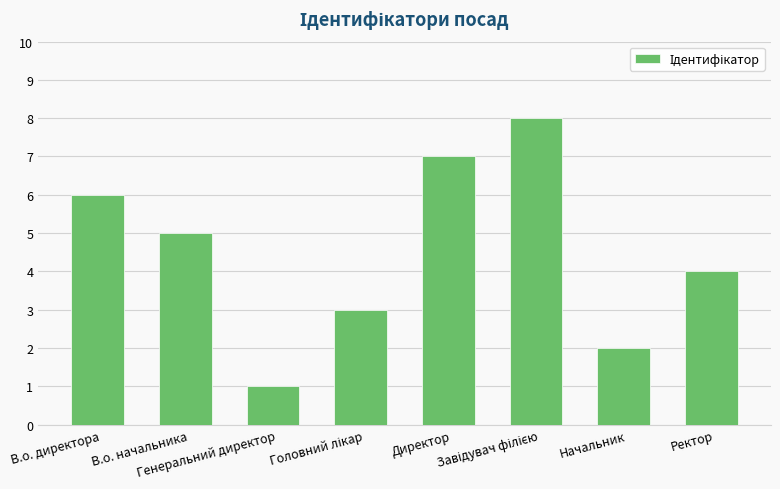

What is the difference between the maximum and minimum values?

7